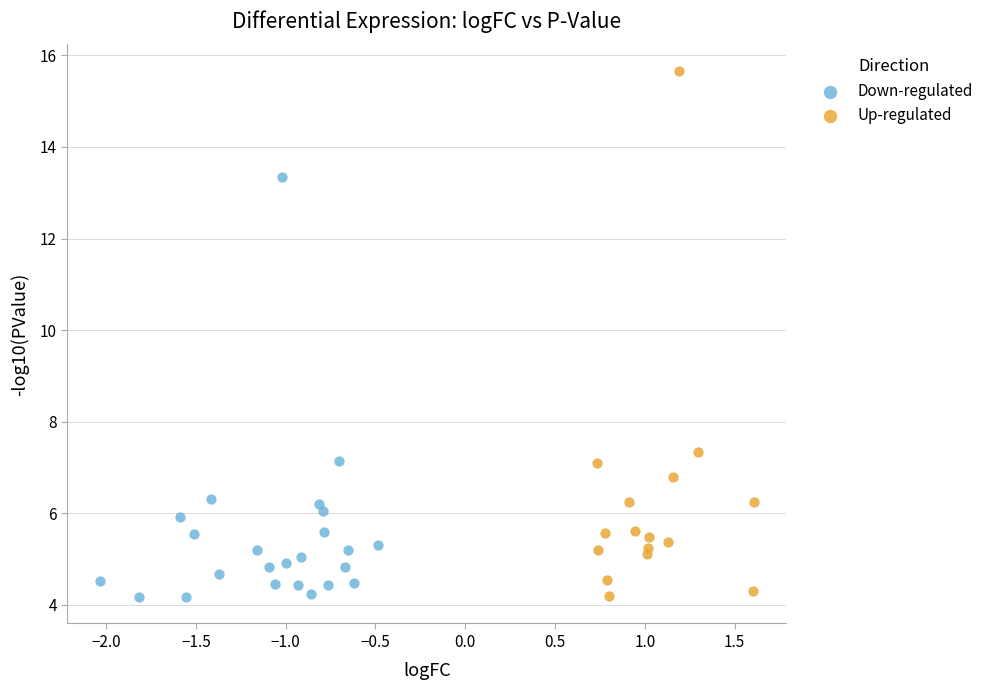

Which series has the widest spread of Y values?

Up-regulated